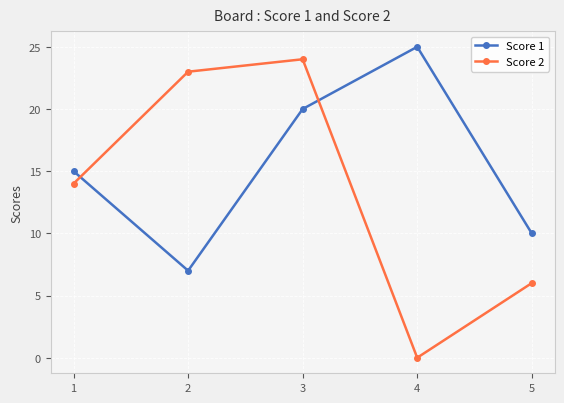

At which category does the chart reach its peak across all series?

4